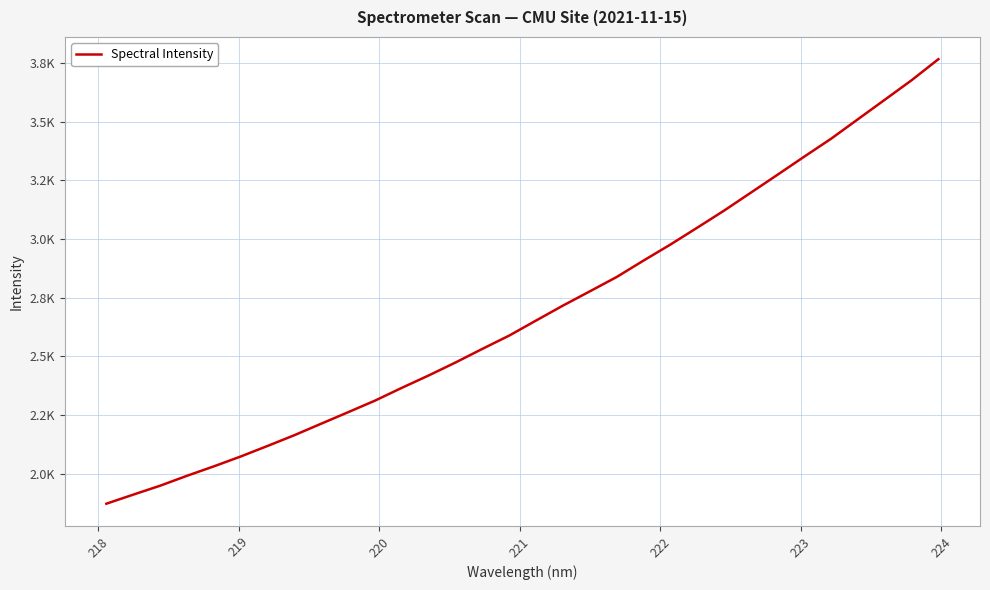

Does the chart display data point markers on the line(s)?

No